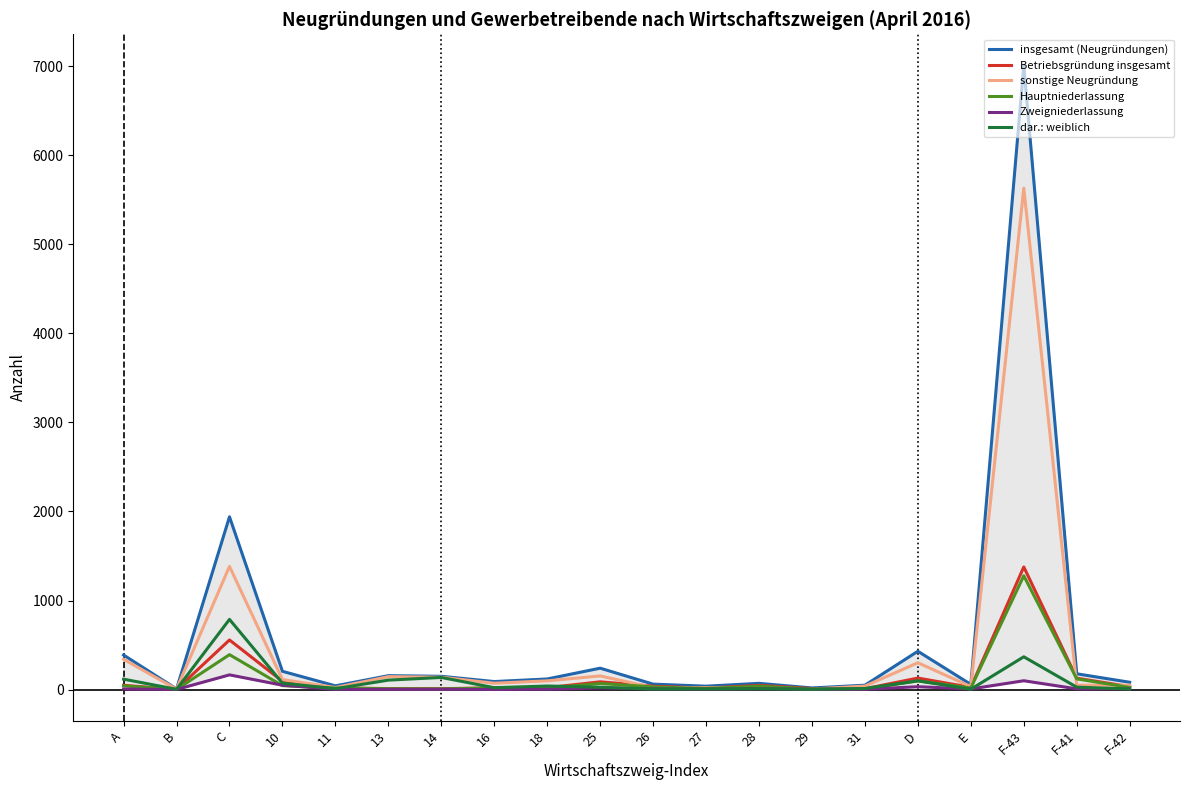

True or false: insgesamt (Neugründungen) has more than 1 interior local peaks.

True